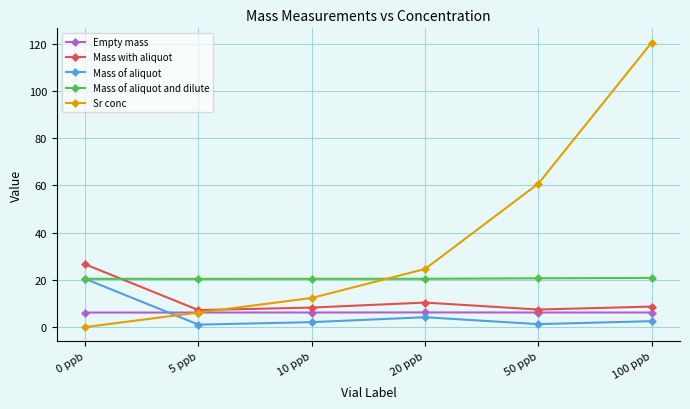

At which label does Mass of aliquot first exceed 2?

0 ppb